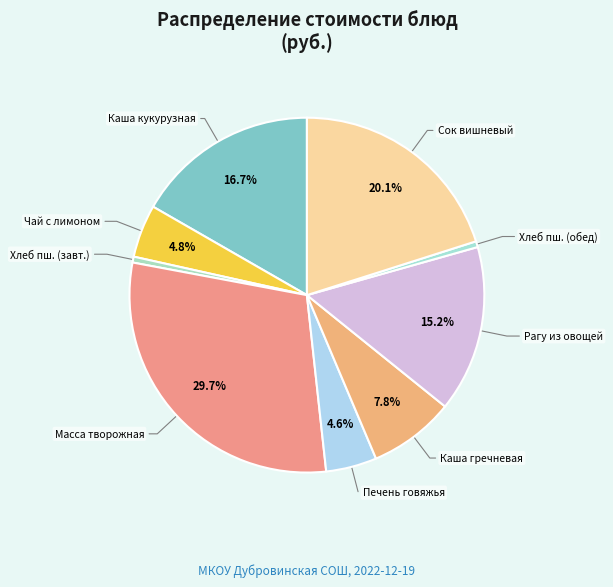

To the nearest percent, what is the average slice percentage?

11%